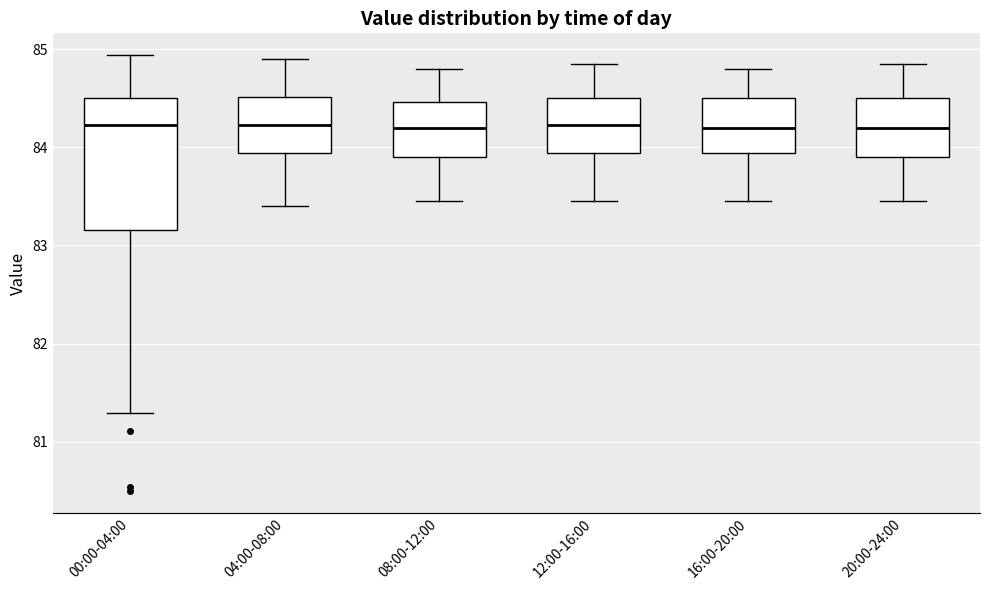

Reading left to right, transcribe this box plot: for each box, give where its median line is, the range the box spans, and where its two whiskers end, as read against the y-axis. The values are not printed on the chart, so give them approximately, as read against the axis.

00:00-04:00: median 84.2, box 83.2 to 84.5, whiskers 81.3 to 84.9
04:00-08:00: median 84.2, box 83.9 to 84.5, whiskers 83.4 to 84.9
08:00-12:00: median 84.2, box 83.9 to 84.5, whiskers 83.5 to 84.8
12:00-16:00: median 84.2, box 83.9 to 84.5, whiskers 83.5 to 84.9
16:00-20:00: median 84.2, box 83.9 to 84.5, whiskers 83.5 to 84.8
20:00-24:00: median 84.2, box 83.9 to 84.5, whiskers 83.5 to 84.9